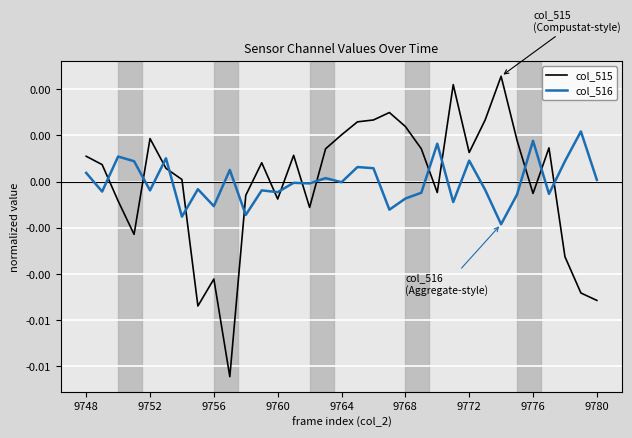

Does the chart display data point markers on the line(s)?

No